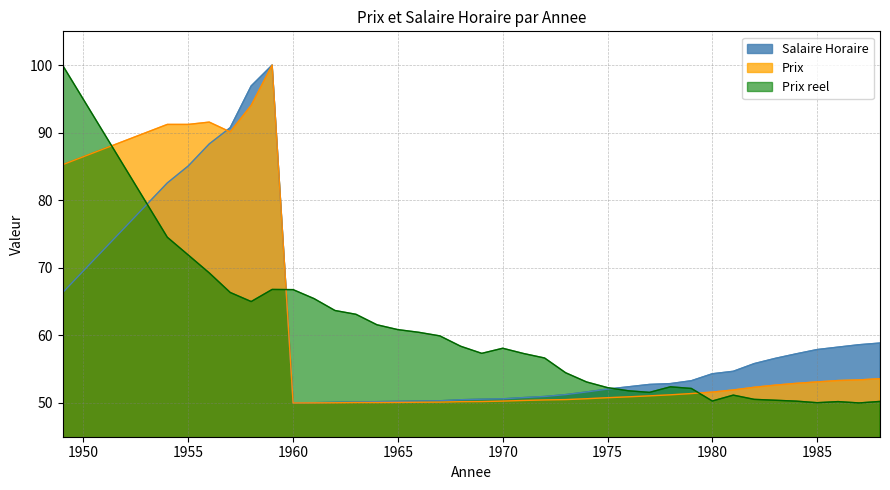

At 1955, list the series in order from largest to smallest.

Prix, Salaire Horaire, Prix reel